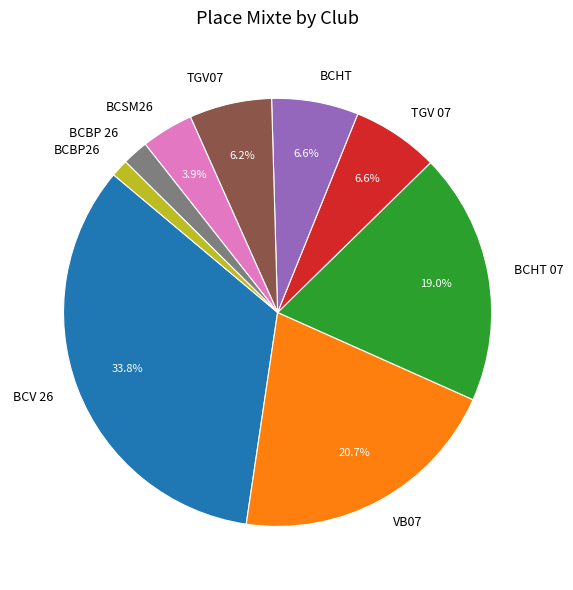

What is the ratio of the value at VB07 to the value at TGV07?

3.3